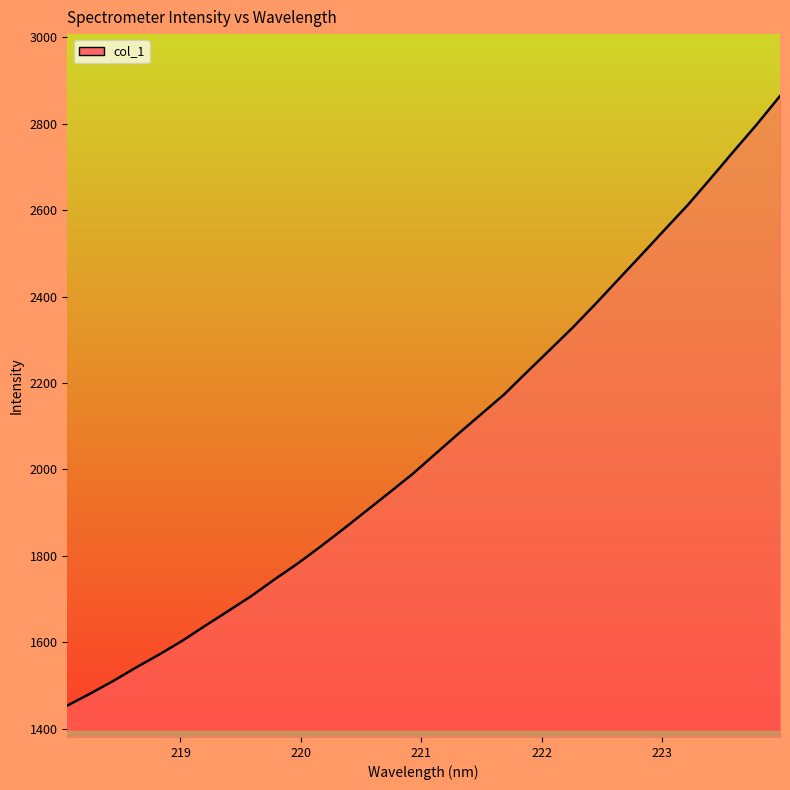

What is the smallest value displayed?

1453.3